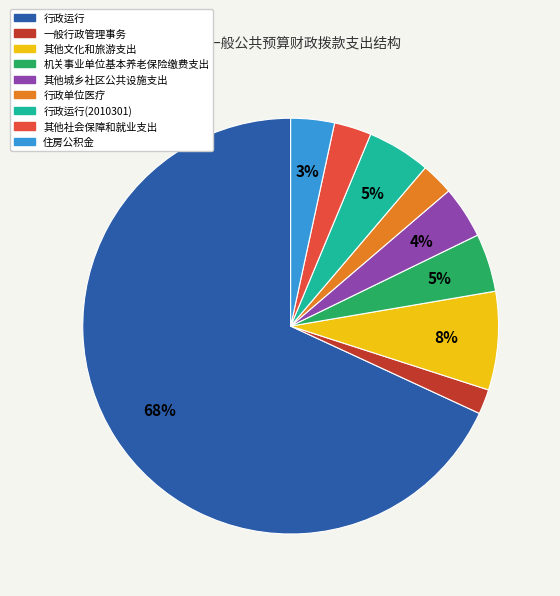

How many segments does this pie chart have?

9